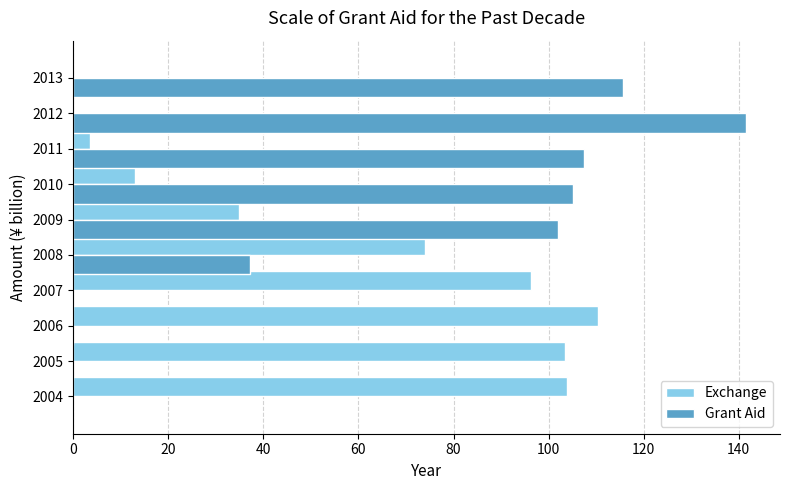

What are all the series names shown in the legend?

Exchange, Grant Aid